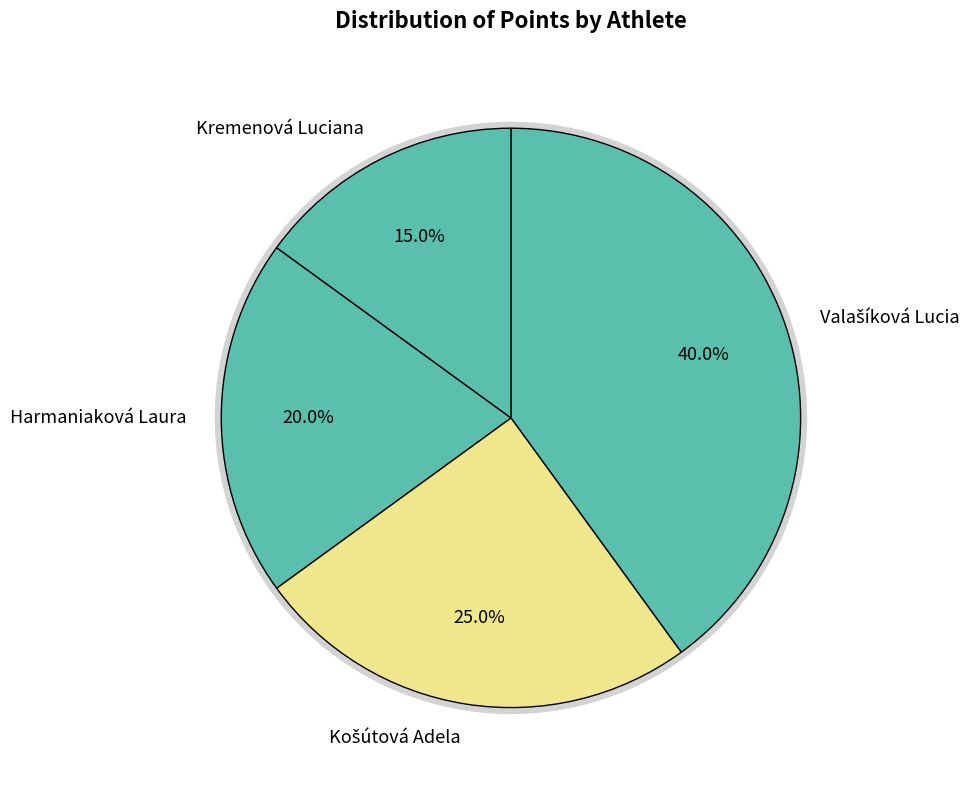

Which category has the biggest portion of the pie?

Valašíková Lucia